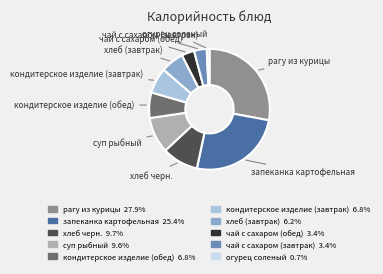

Does any single category account for the majority?

No